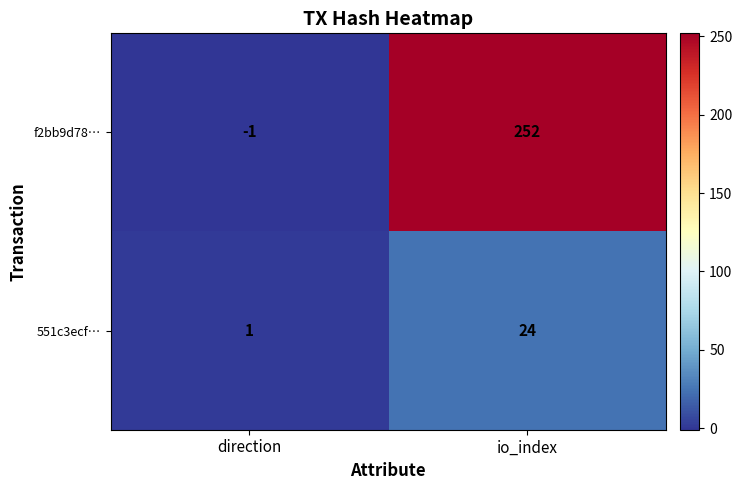

What is the spread (max minus min) of values at io_index?

228